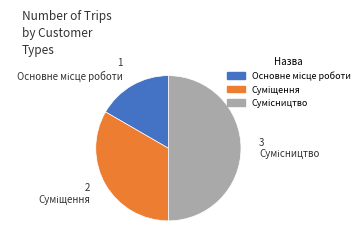

What percentage is the Суміщення slice, to the nearest percent?

33%